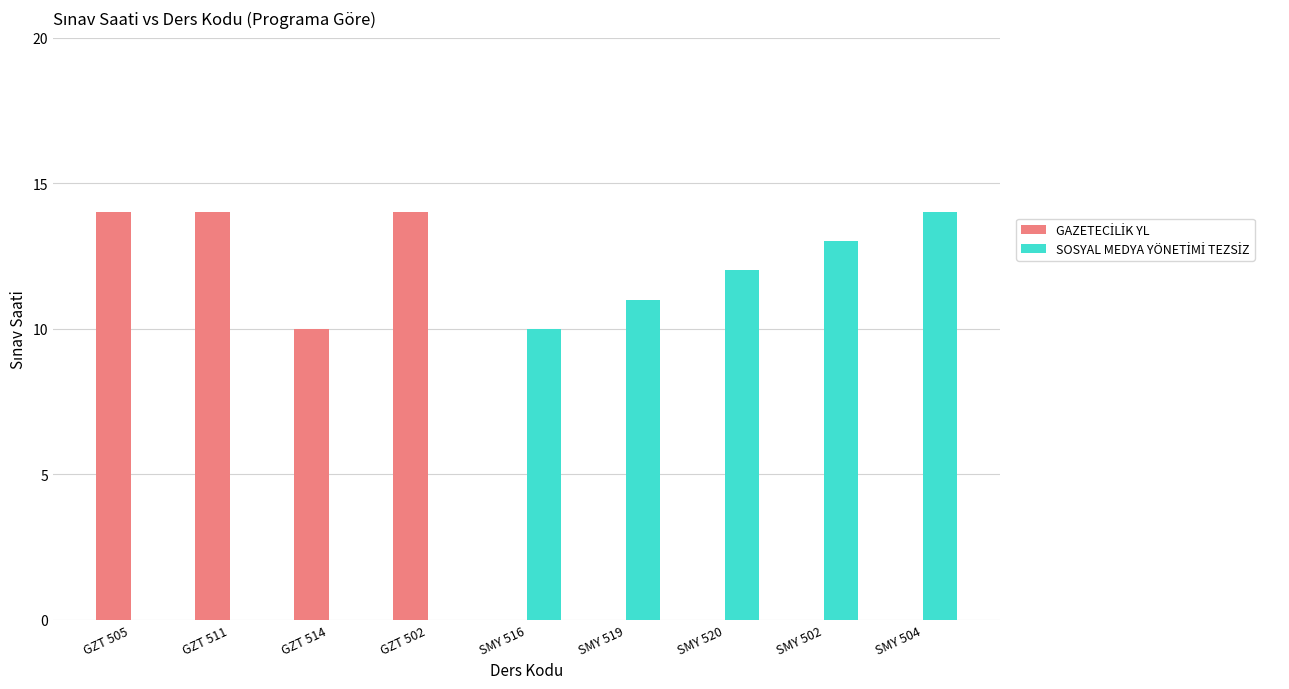

What is the total value across all series at SMY 520?

12